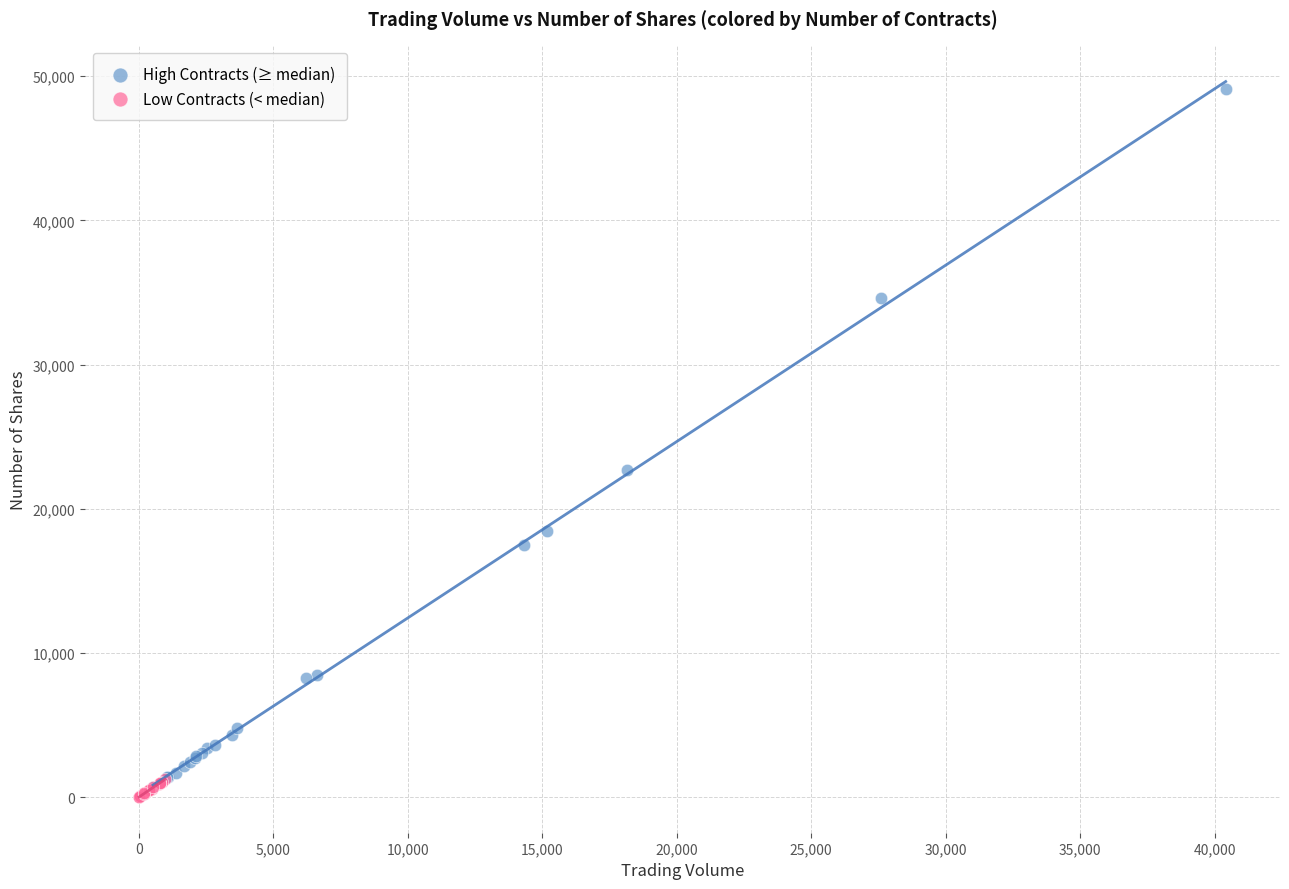

Which series contains the highest Y value?

High Contracts (≥ median)